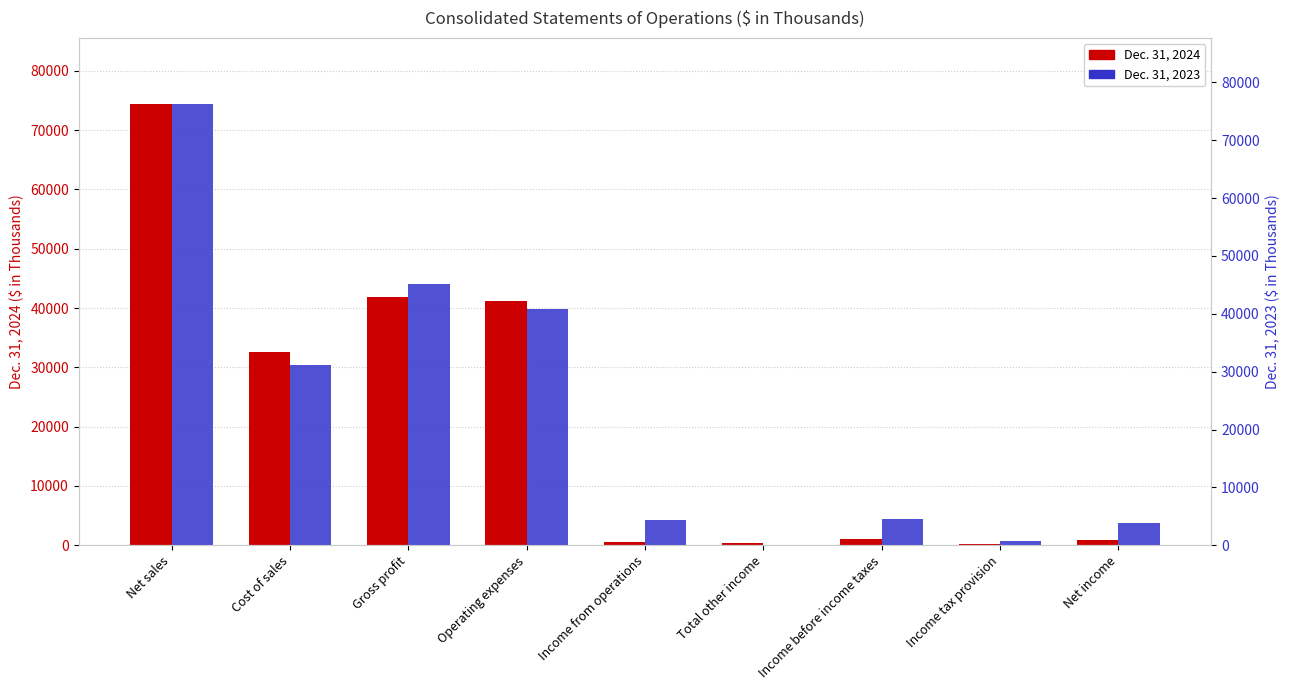

The Dec. 31, 2024 series shows 41804 at Gross profit. True or false?

True